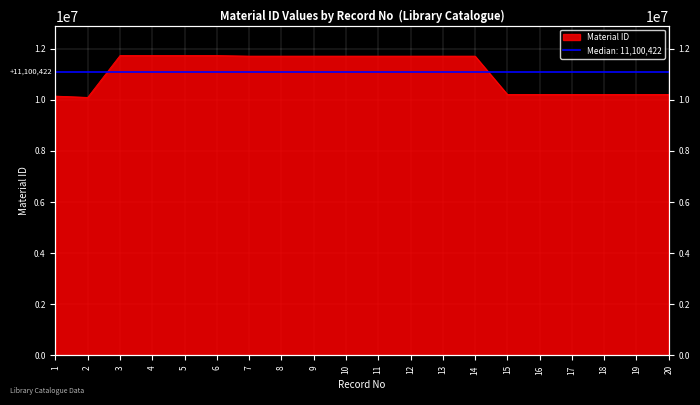

How many points are lower than both their immediate neighbors (excluding endpoints)?

3